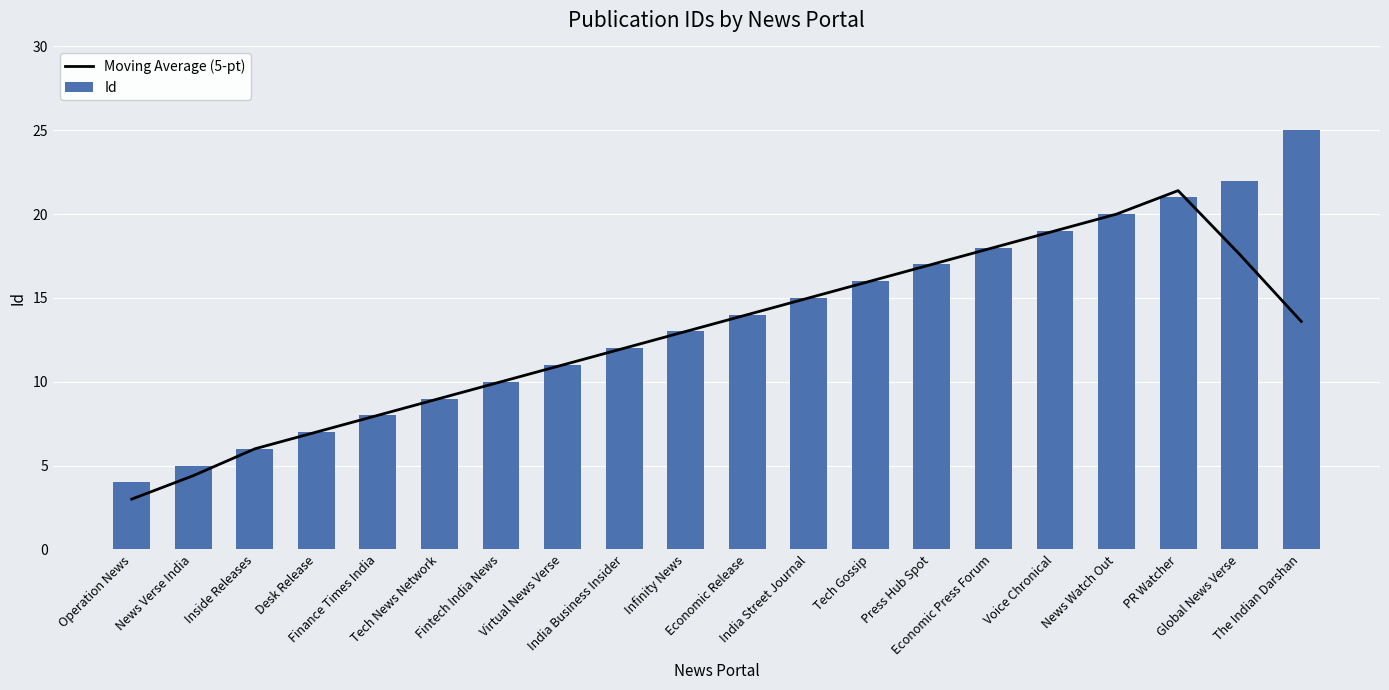

How many data points does each series have?

20